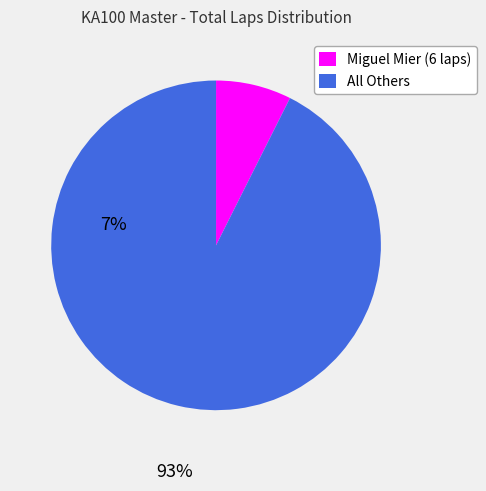

The All Others slice represents 99% of the pie. True or false?

False